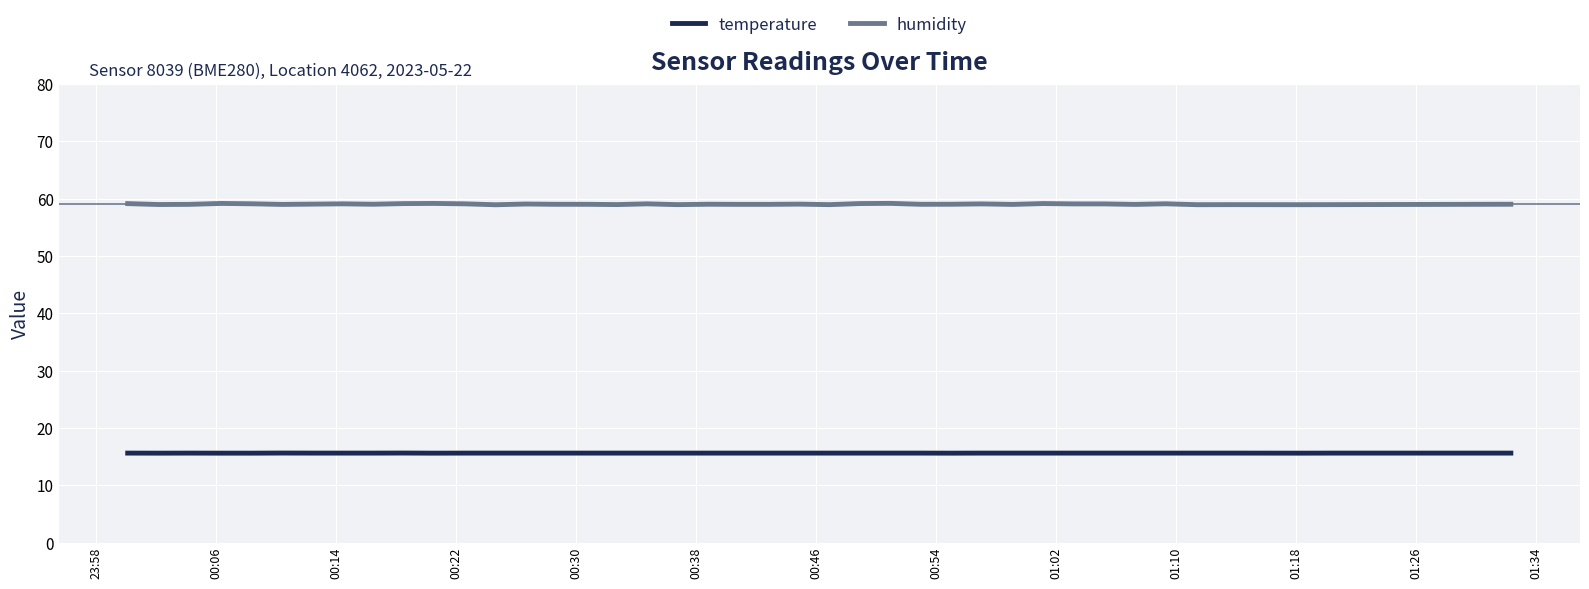

What is the smallest value displayed?

15.6